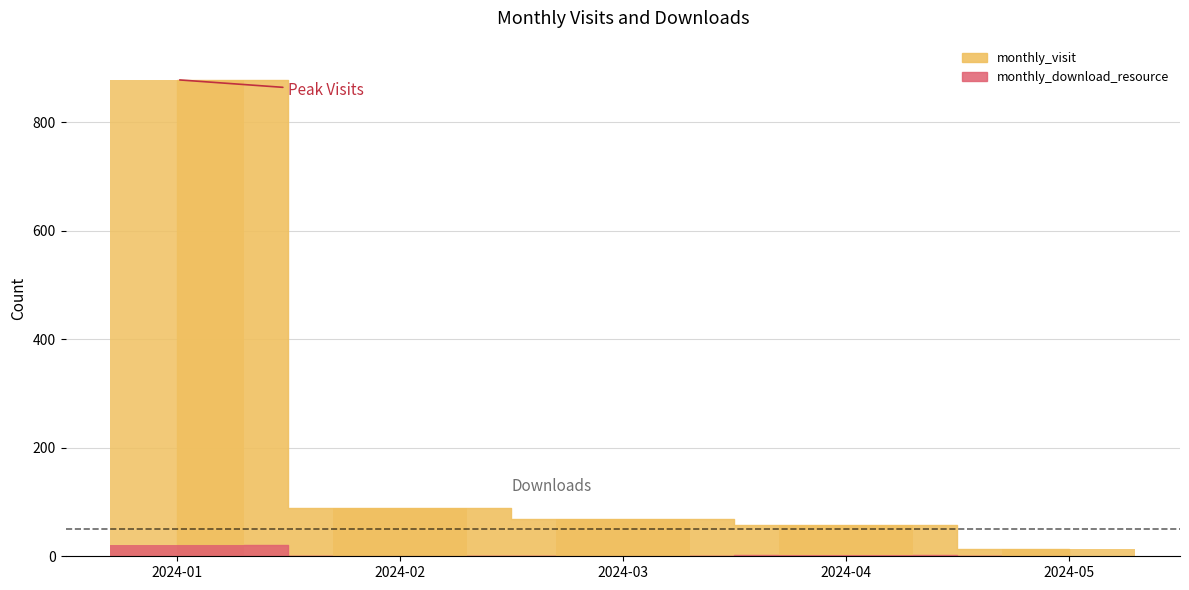

Is it true that monthly_visit equals 284 at 2024-01?

False